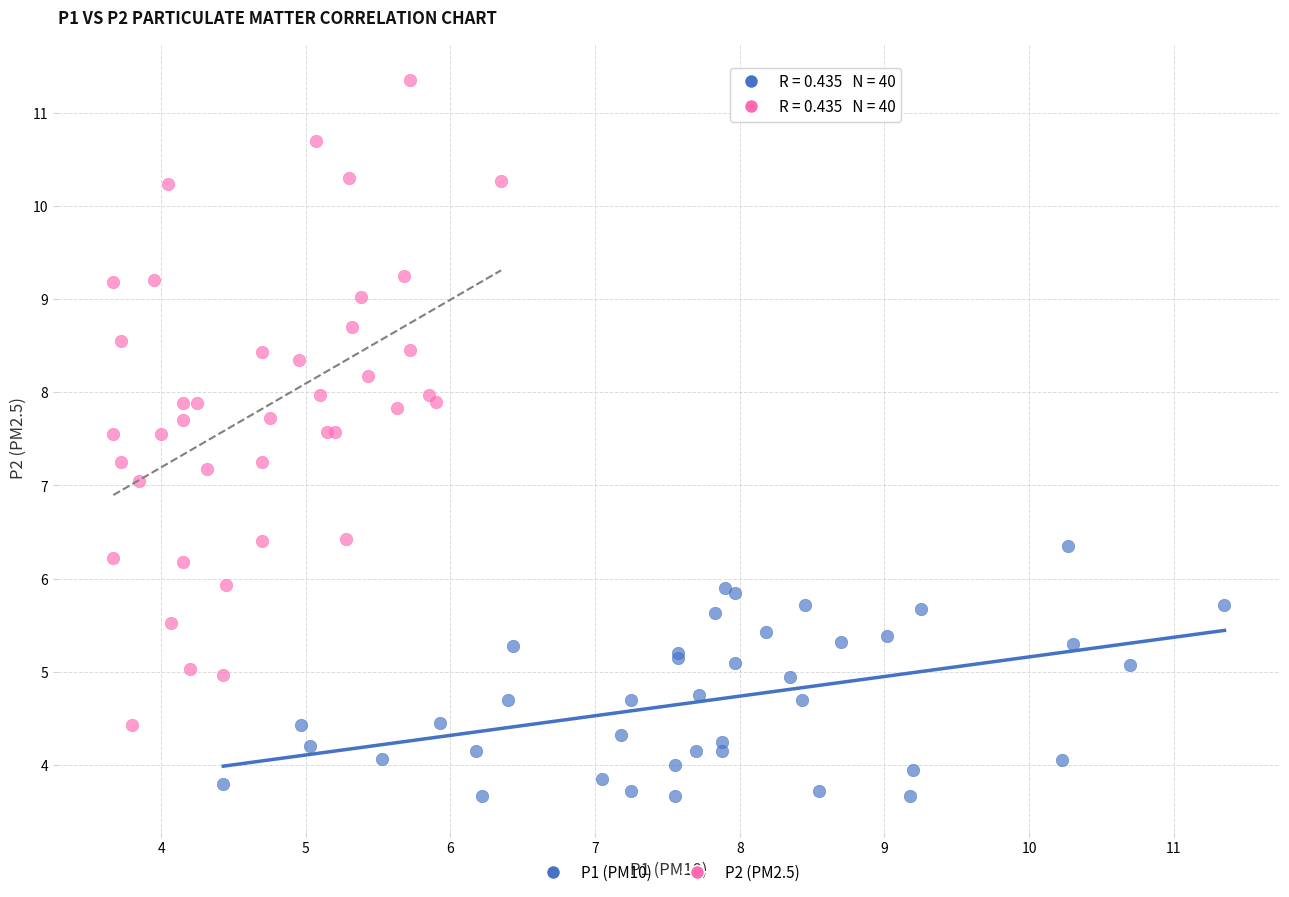

Which series has the widest spread of Y values?

P2 (PM2.5)